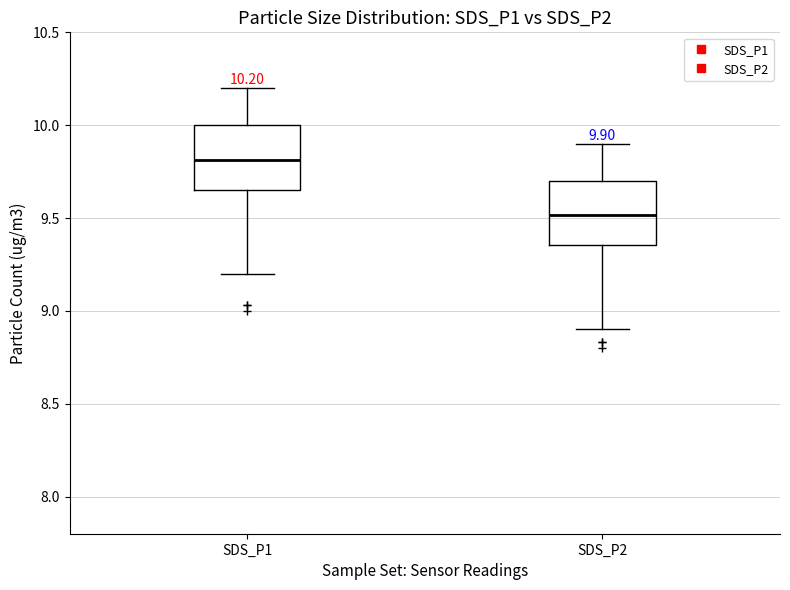

Which box's median line is the highest?

SDS_P1